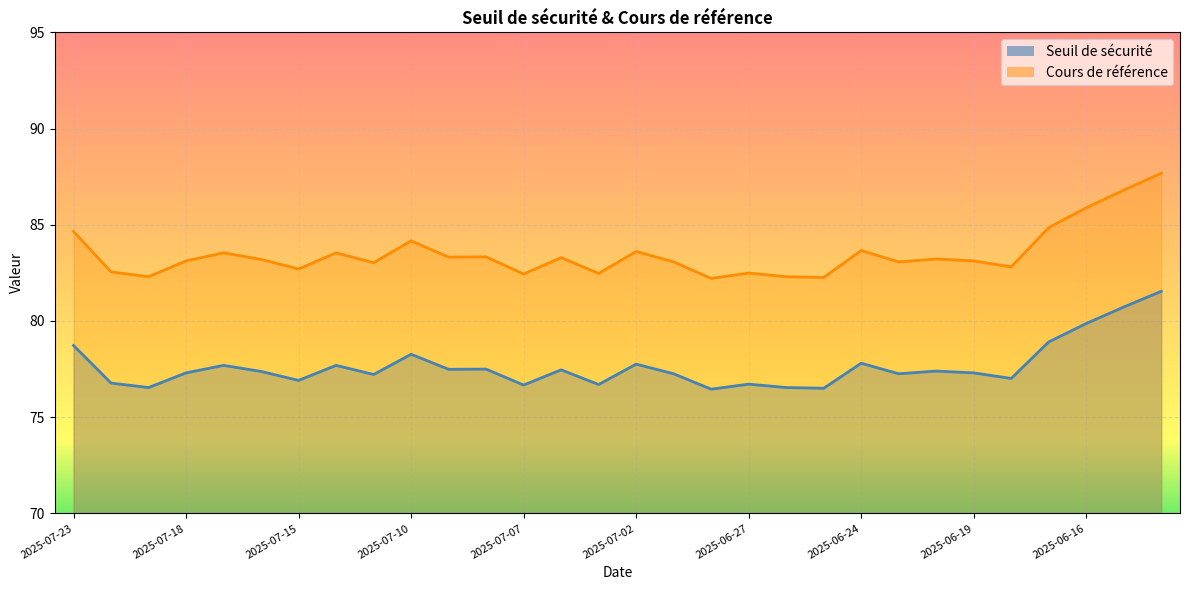

What position from the left is 2025-07-04?

14